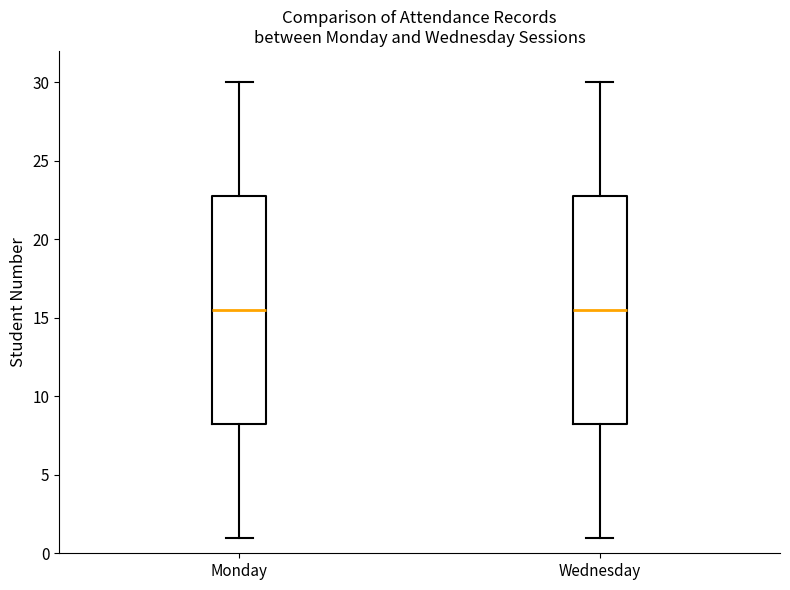

Reading left to right, read every box against the y-axis: the position of its median line, the range the box covers, and the ends of its whiskers. The values are not printed on the chart, so give them approximately, as read against the axis.

Monday: median 15.5, box 8.5 to 23.0, whiskers 1.0 to 30.0
Wednesday: median 15.5, box 8.5 to 23.0, whiskers 1.0 to 30.0